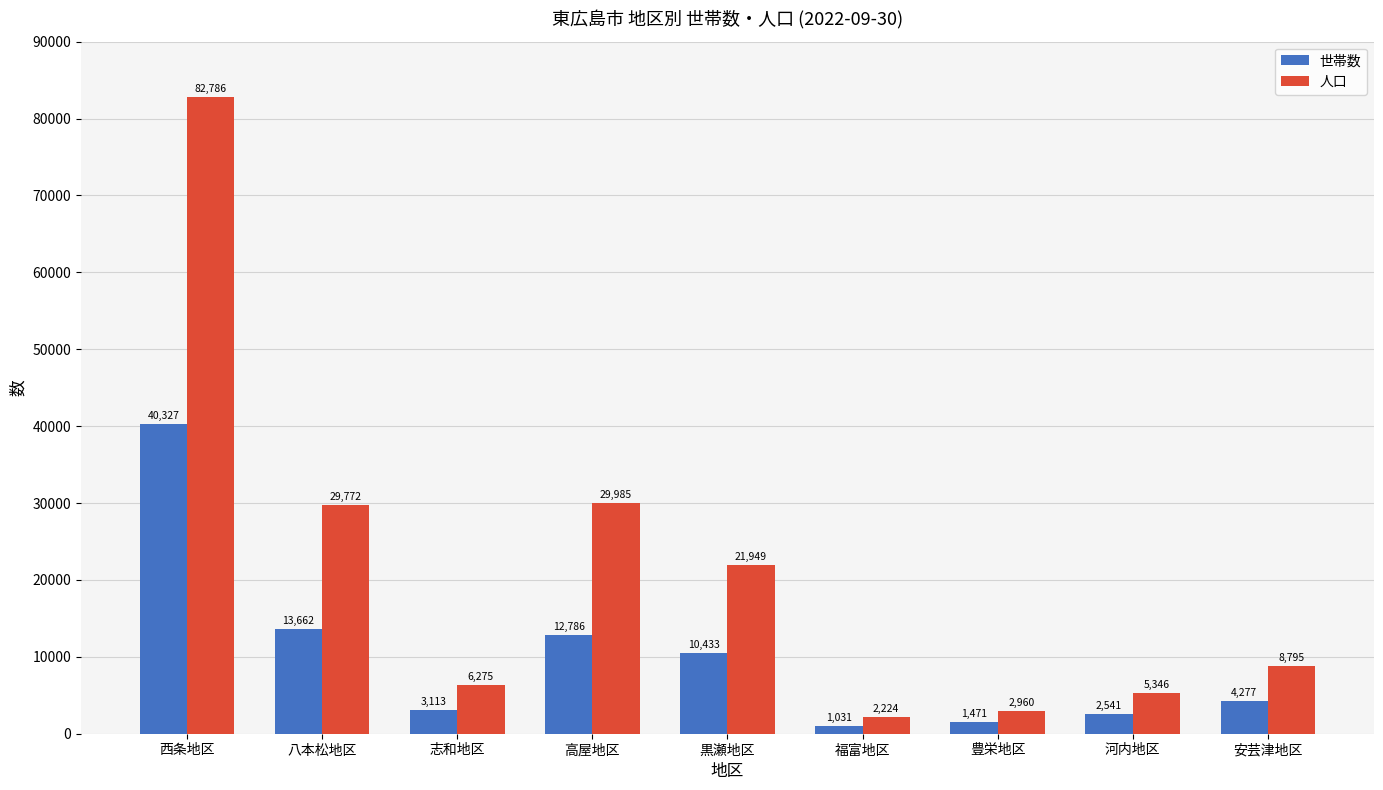

List the labels in order of 世帯数 value, largest first.

西条地区, 八本松地区, 高屋地区, 黒瀬地区, 安芸津地区, 志和地区, 河内地区, 豊栄地区, 福富地区